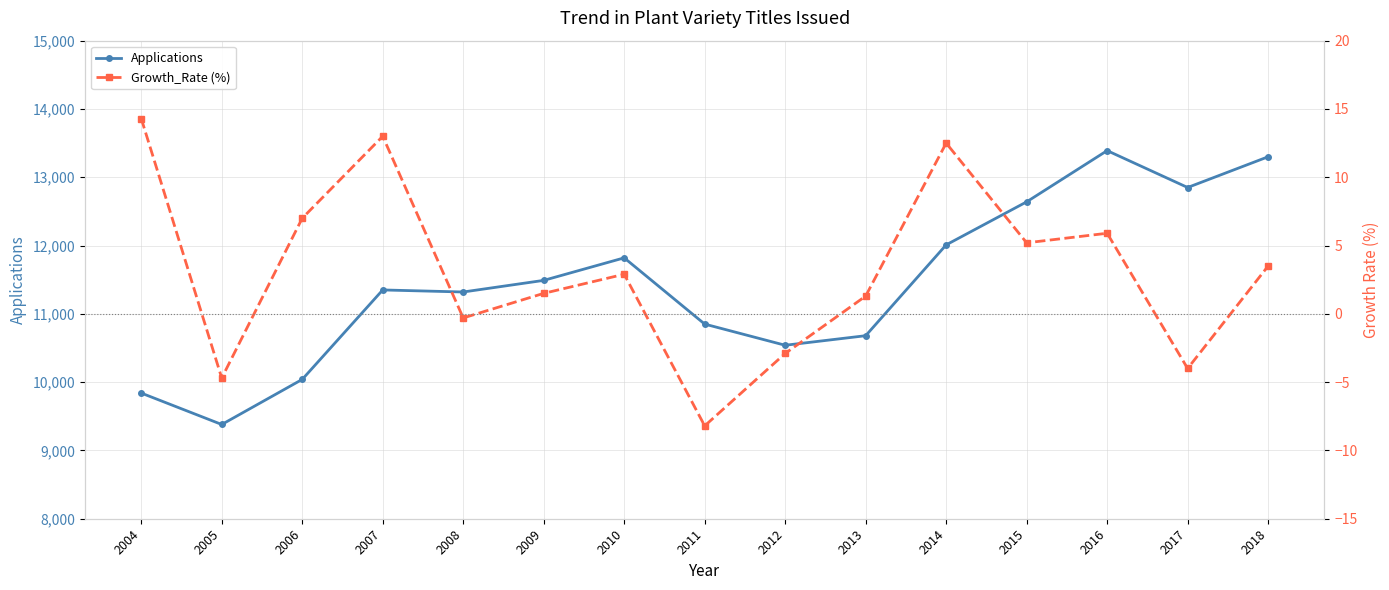

What is the difference between the Growth_Rate (%) values at 2005 and 2007?

17.7